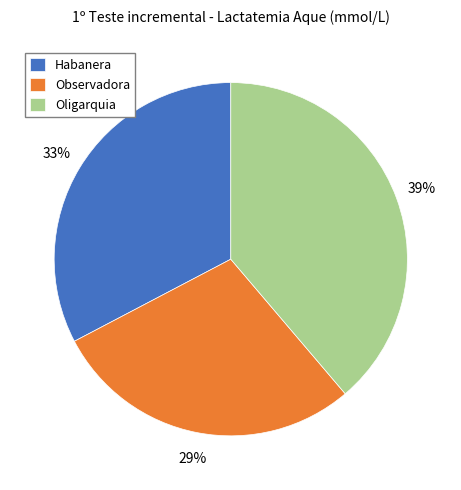

To the nearest percent, what portion does Oligarquia represent?

39%